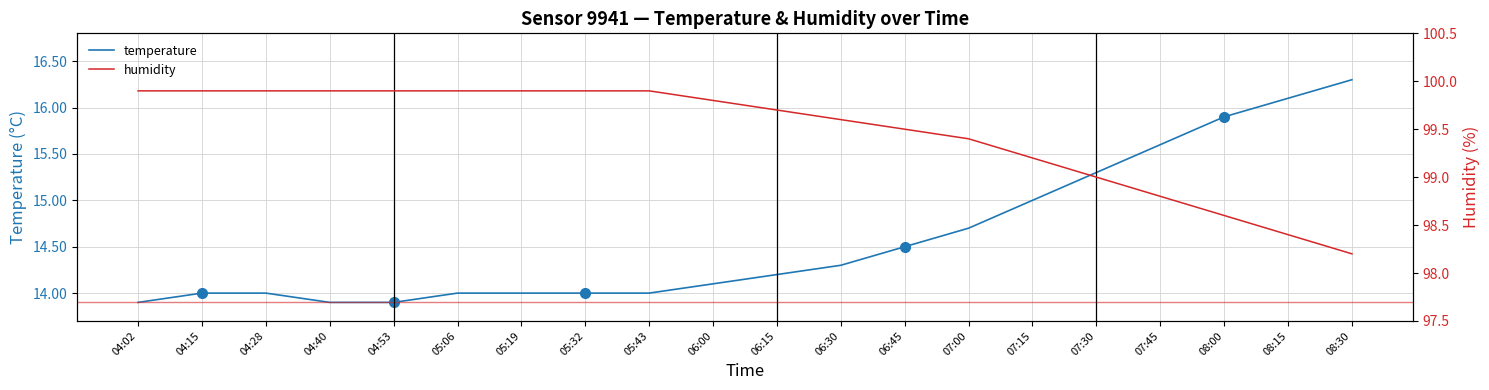

True or false: humidity and temperature intersect in this chart.

False